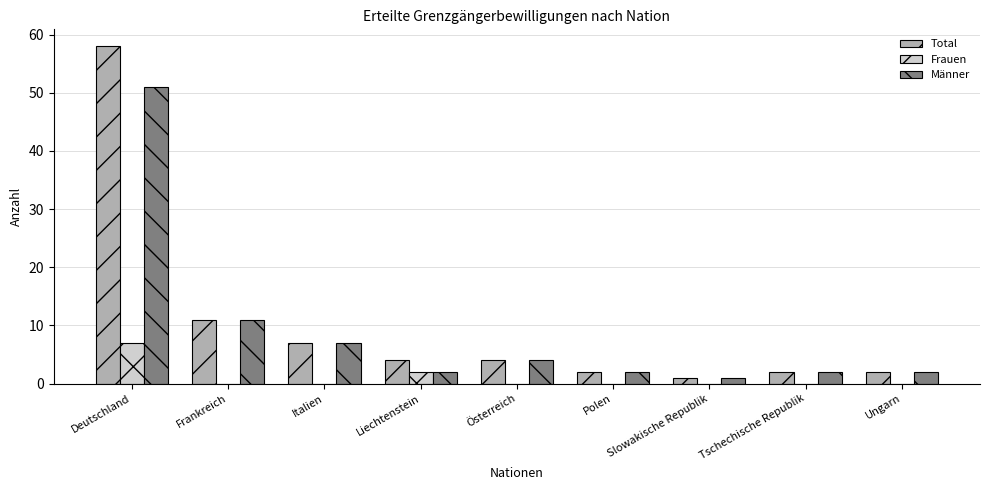

What is the sum of all Frauen values?

9